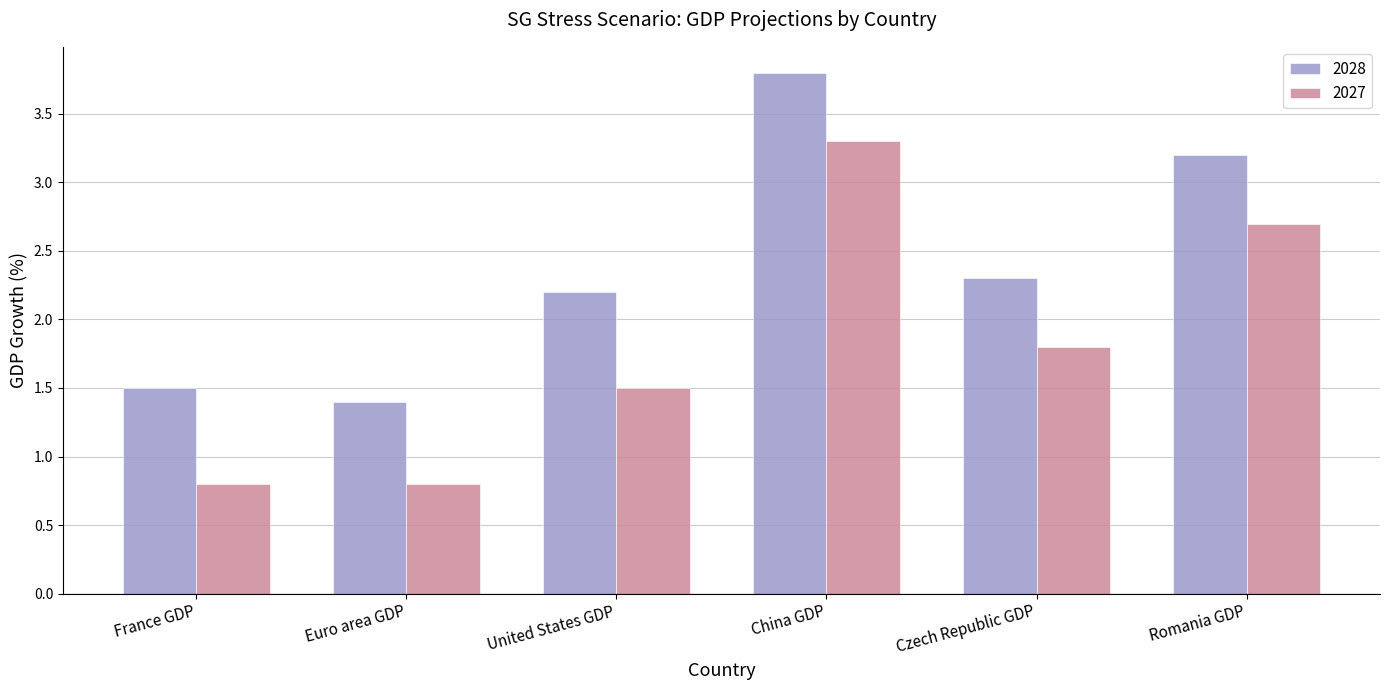

True or false: 2027 has a value of 0.9 at Czech Republic GDP.

False